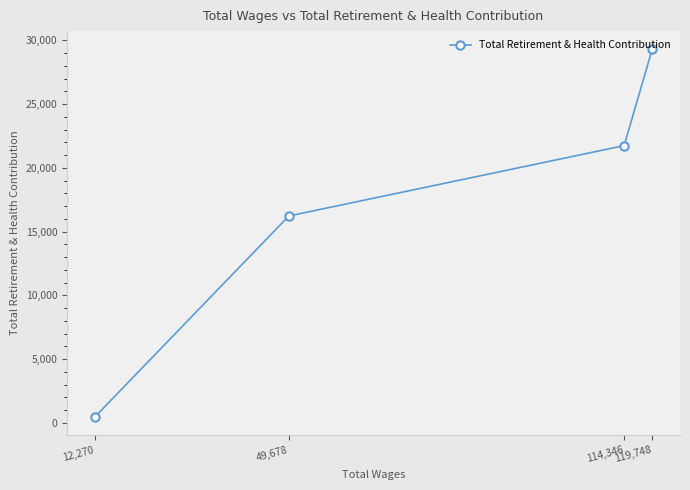

True or false: the data has more than 1 interior local peaks.

False